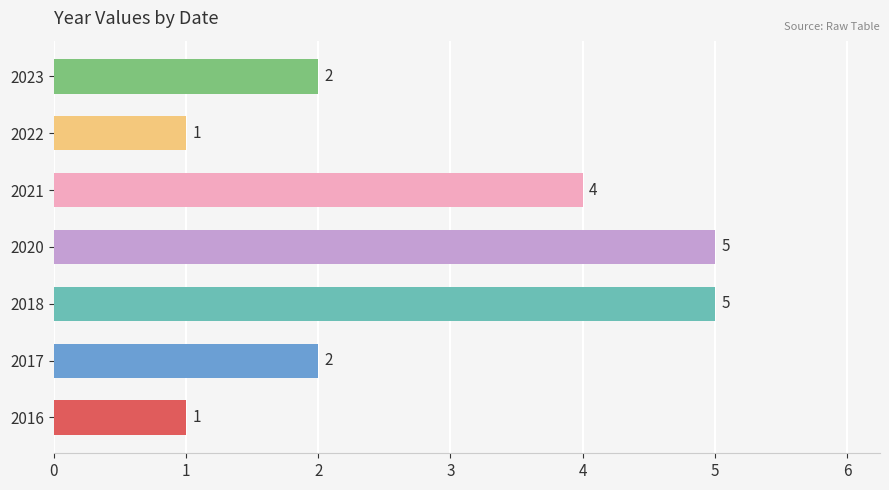

What is the change in value from 2016 to 2017?

+1